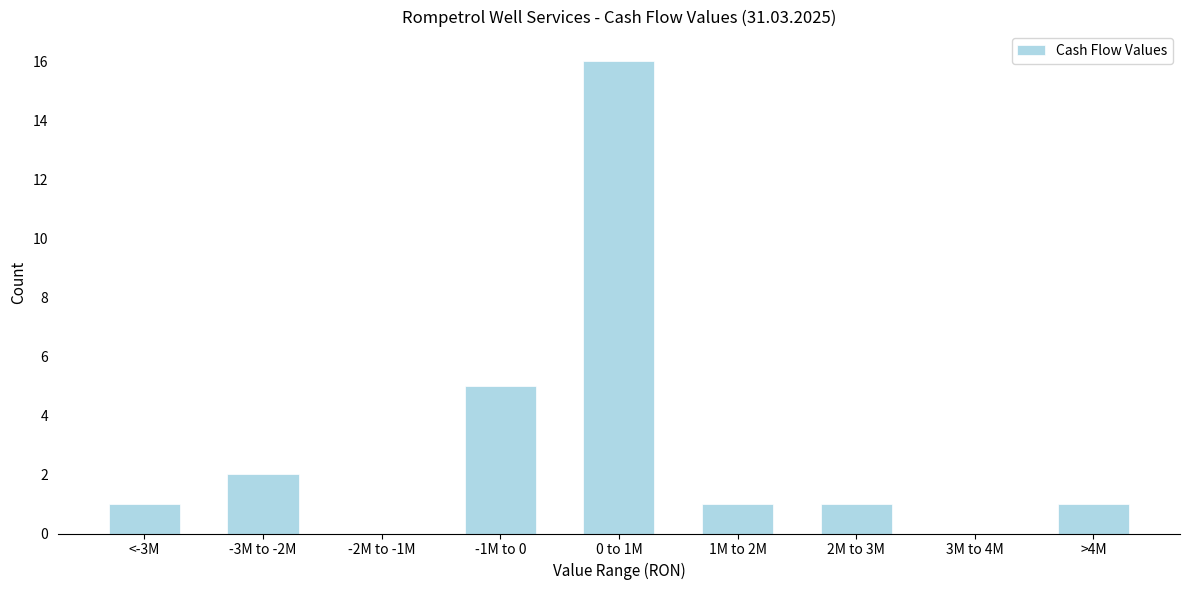

Reading right to left, what are all the values shown in this chart?

>4M=1	3M to 4M=0	2M to 3M=1	1M to 2M=1	0 to 1M=16	-1M to 0=5	-2M to -1M=0	-3M to -2M=2	<-3M=1